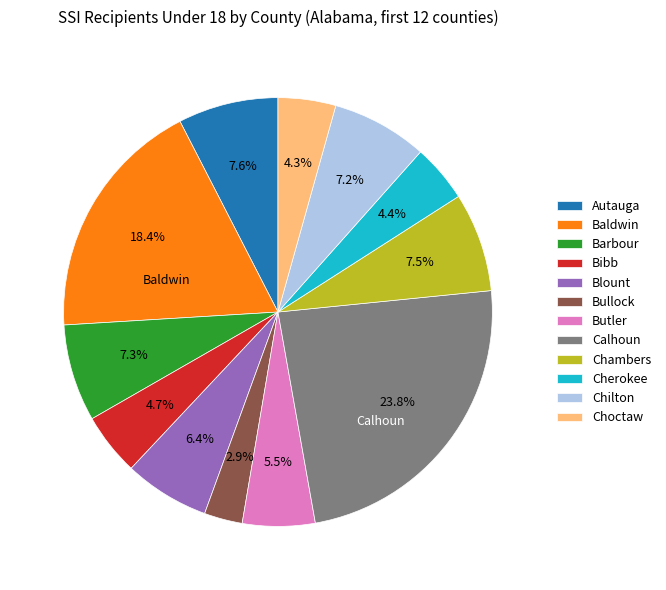

Which slice is the smallest?

Bullock